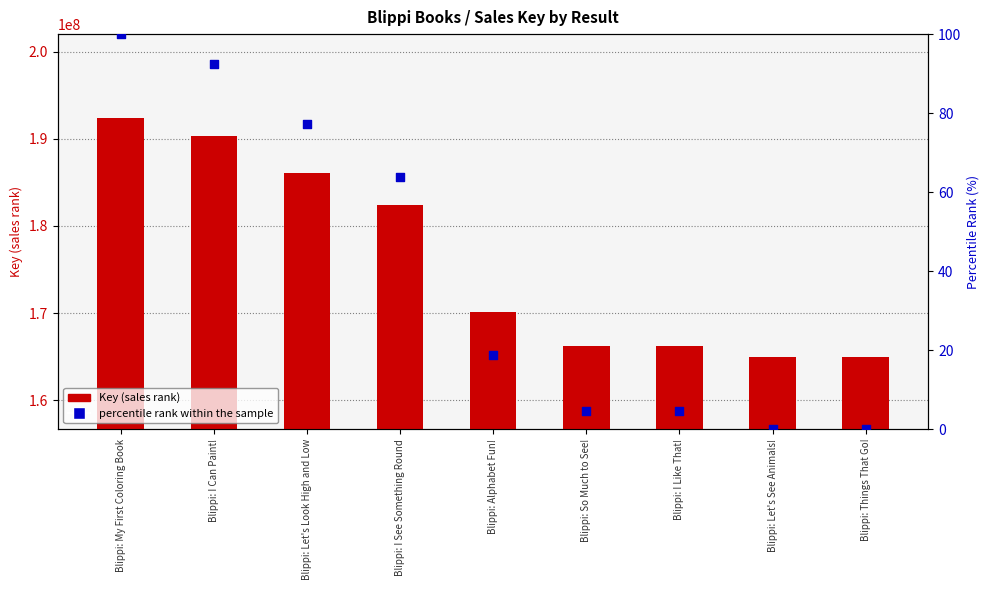

At how many categories does at least one series exceed 19432161?

9